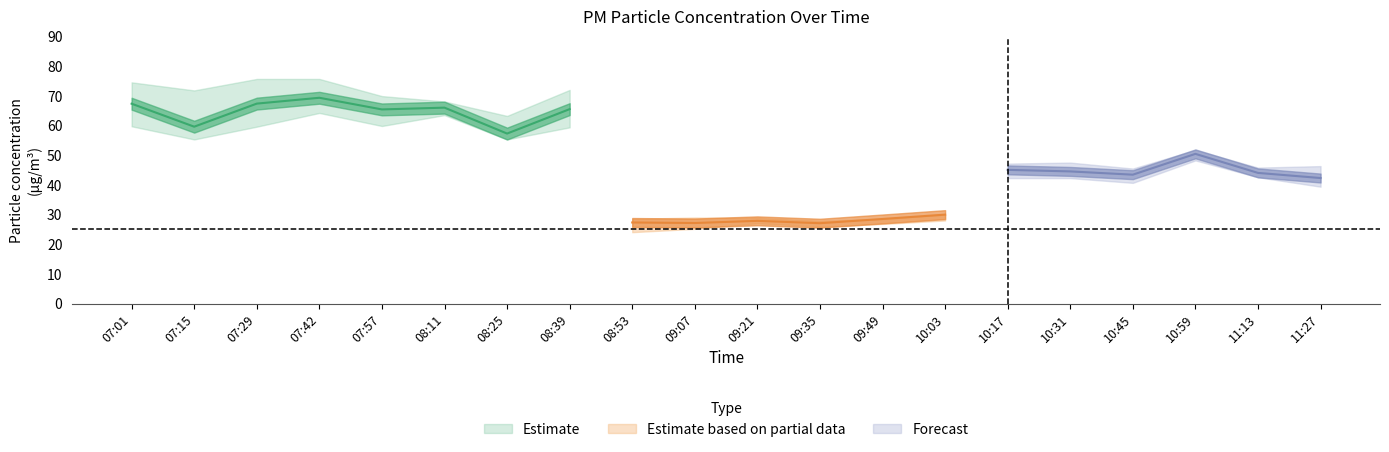

What position from the right is 09:49?

8